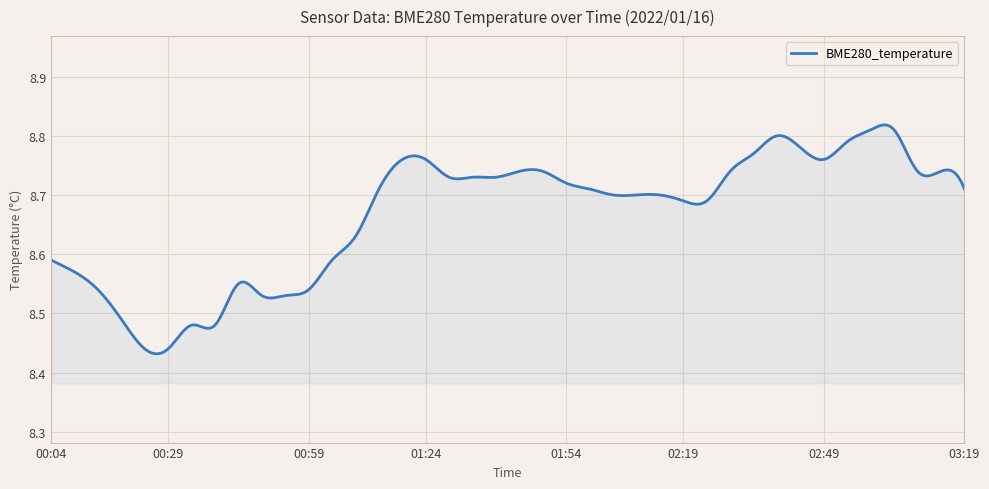

Is this an area chart (filled region under the line)?

Yes